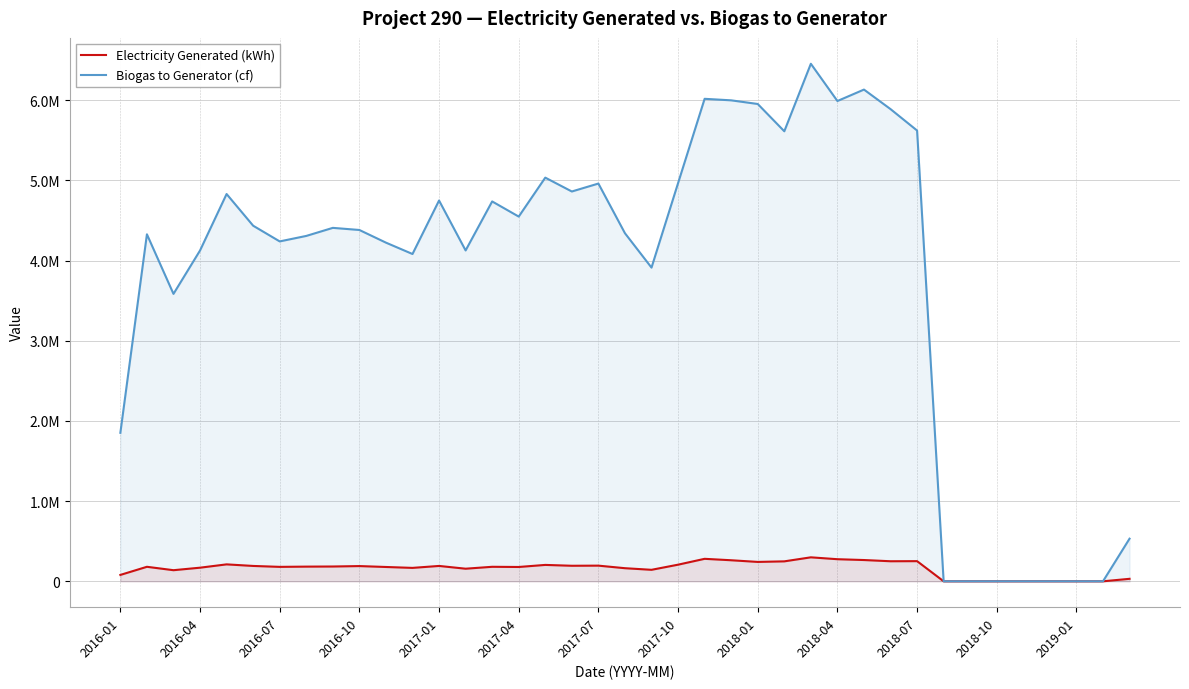

List the labels in order of Biogas to Generator (cf) value, largest first.

26, 28, 22, 23, 27, 24, 29, 30, 25, 16, 21, 18, 17, 2017-01, 2019-01, 14, 15, 2017-04, 2018-01, 2018-04, 19, 2016-04, 2017-10, 2017-07, 2018-07, 13, 2016-10, 2018-10, 20, 2016-07, 2016-01, 38, 31, 32, 33, 34, 35, 36, 37